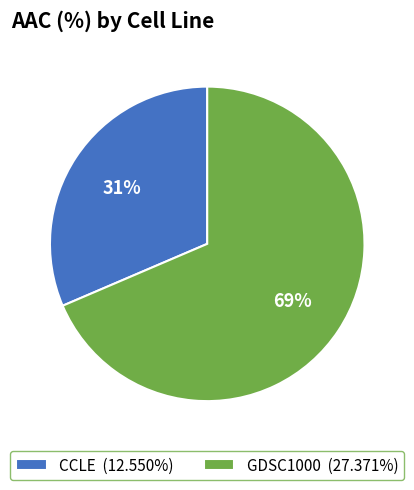

Is the sum of CCLE (12.550%) and GDSC1000 (27.371%) greater than half?

Yes